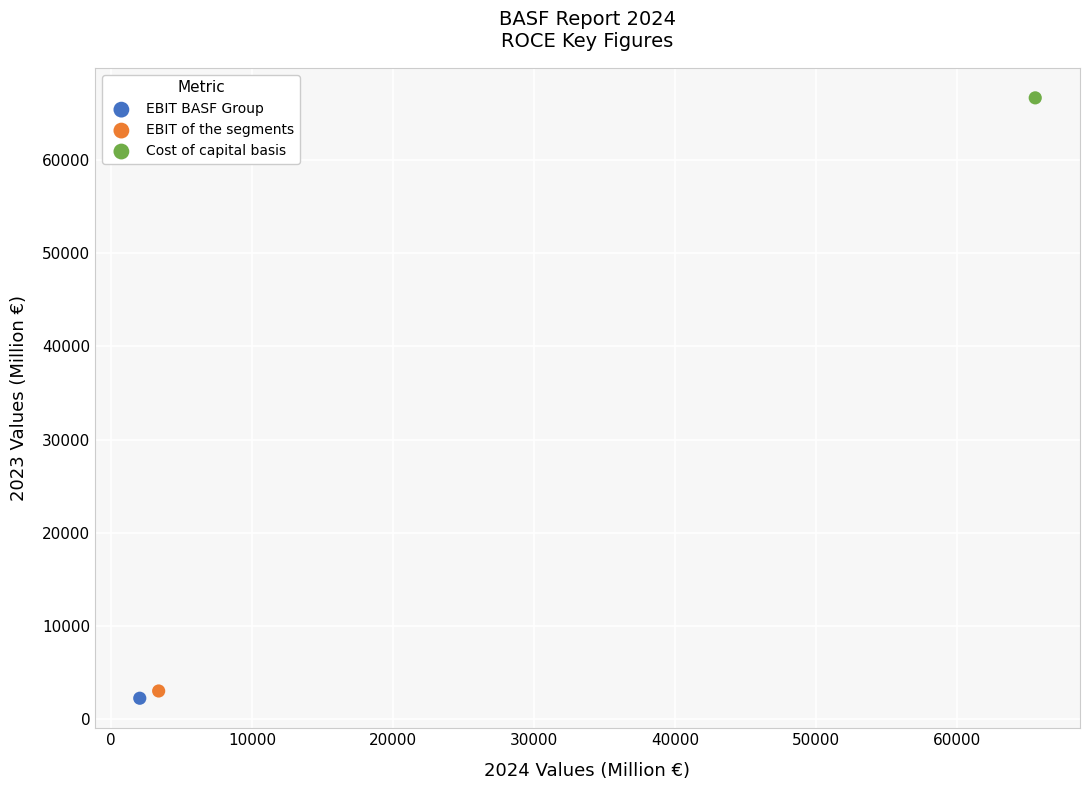

What are all the series names shown in the legend?

EBIT BASF Group, EBIT of the segments, Cost of capital basis